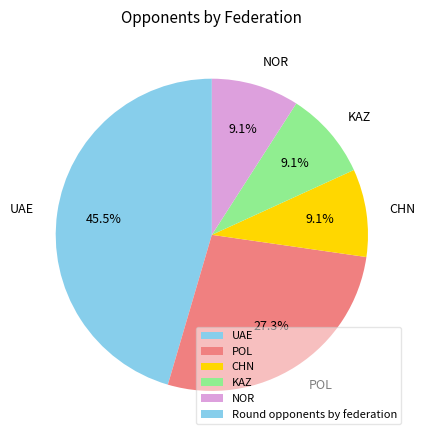

Which category has the biggest portion of the pie?

UAE